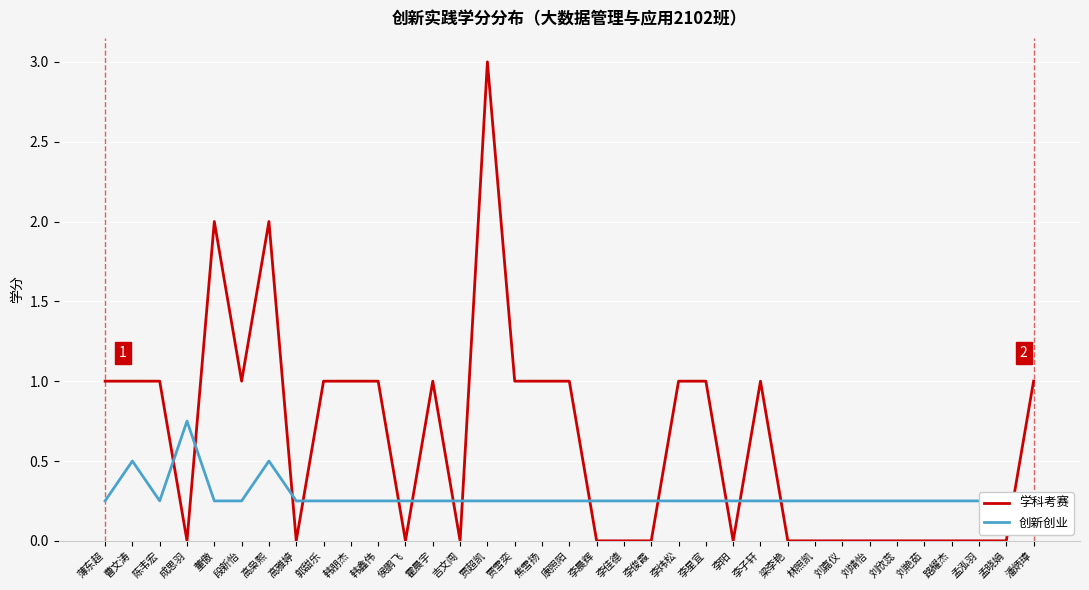

At which label does 创新创业 reach its peak?

成思羽